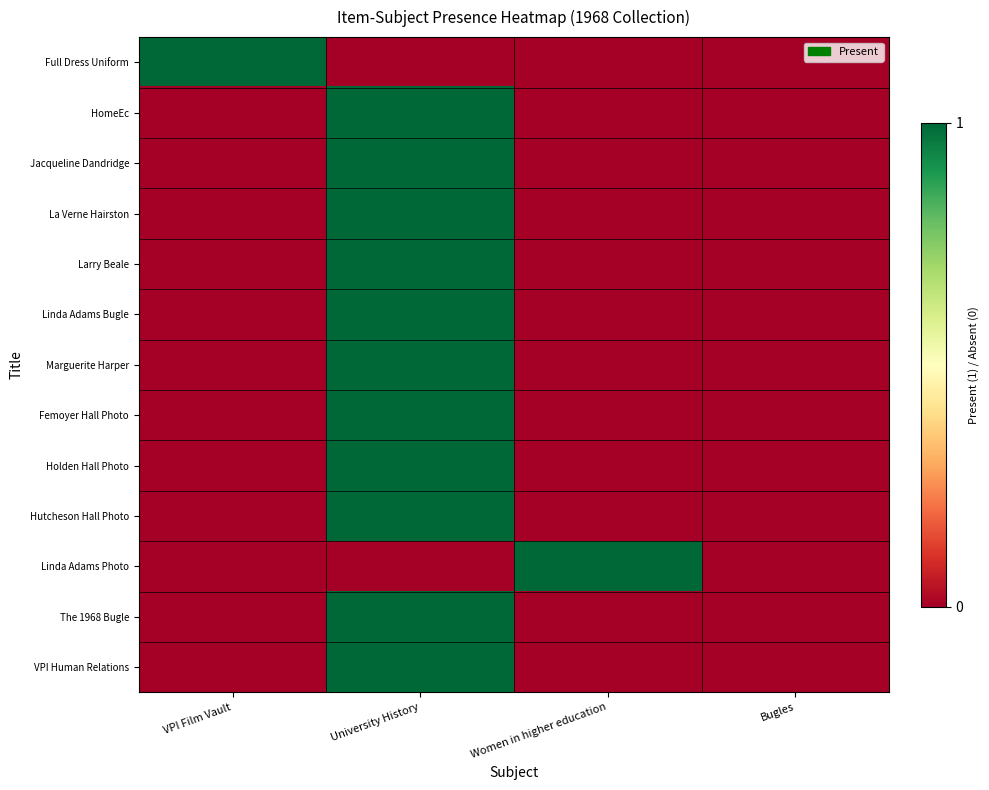

Which series has the largest total across all categories?

Full Dress Uniform